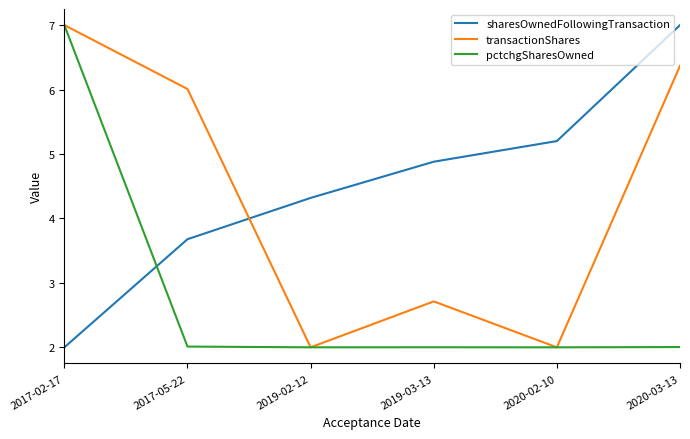

Reading left to right, what are all the values shown in this chart?

sharesOwnedFollowingTransaction: 2017-02-17=2.0	2017-05-22=3.7	2019-02-12=4.3	2019-03-13=4.9	2020-02-10=5.2	2020-03-13=7.0
transactionShares: 2017-02-17=7.0	2017-05-22=6.0	2019-02-12=2.0	2019-03-13=2.7	2020-02-10=2.0	2020-03-13=6.4
pctchgSharesOwned: 2017-02-17=7.0	2017-05-22=2.0	2019-02-12=2.0	2019-03-13=2.0	2020-02-10=2.0	2020-03-13=2.0